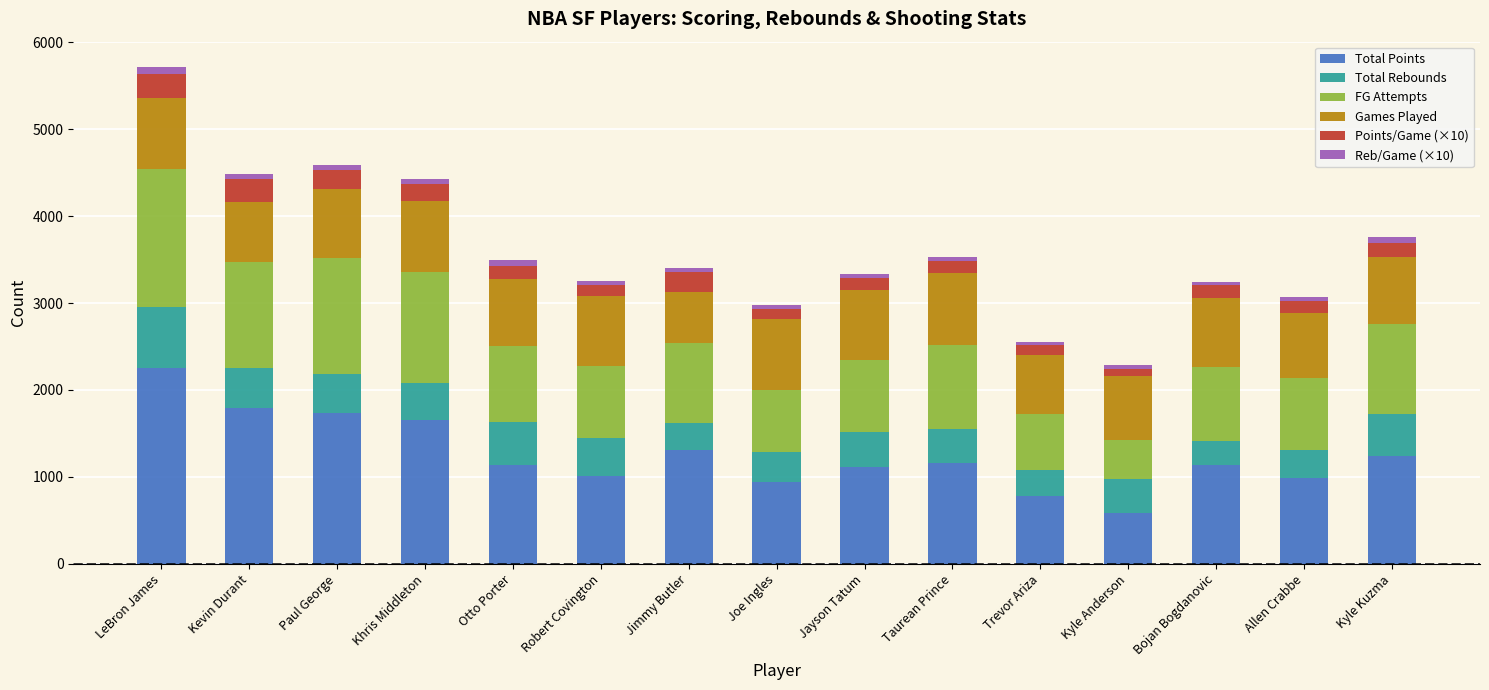

At which category is the sum across all series the highest?

LeBron James